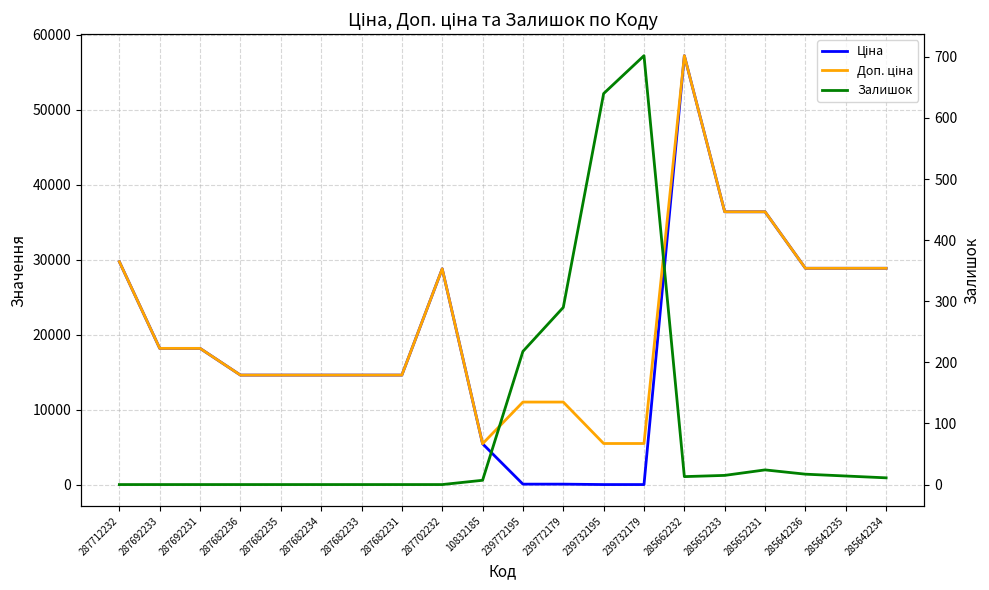

What is the difference between the highest and lowest values at 287692231?

18212.0